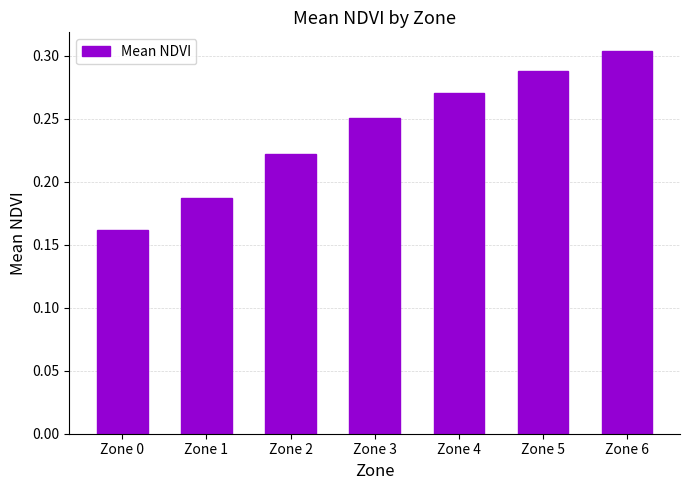

Rank the categories by value from lowest to highest.

Zone 0, Zone 1, Zone 2, Zone 3, Zone 4, Zone 5, Zone 6